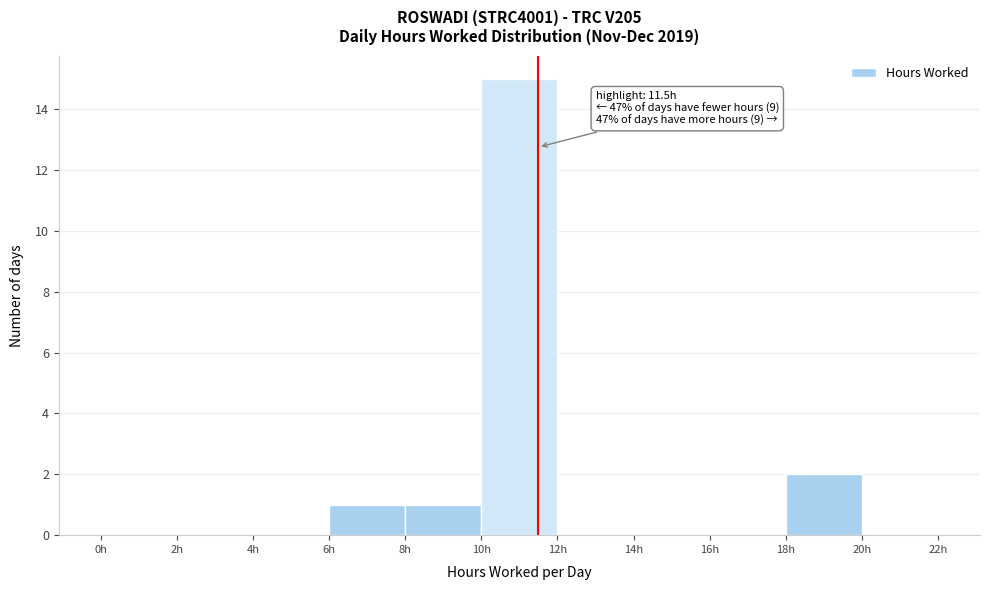

Which range on the x-axis has the tallest bar?

10 to 12